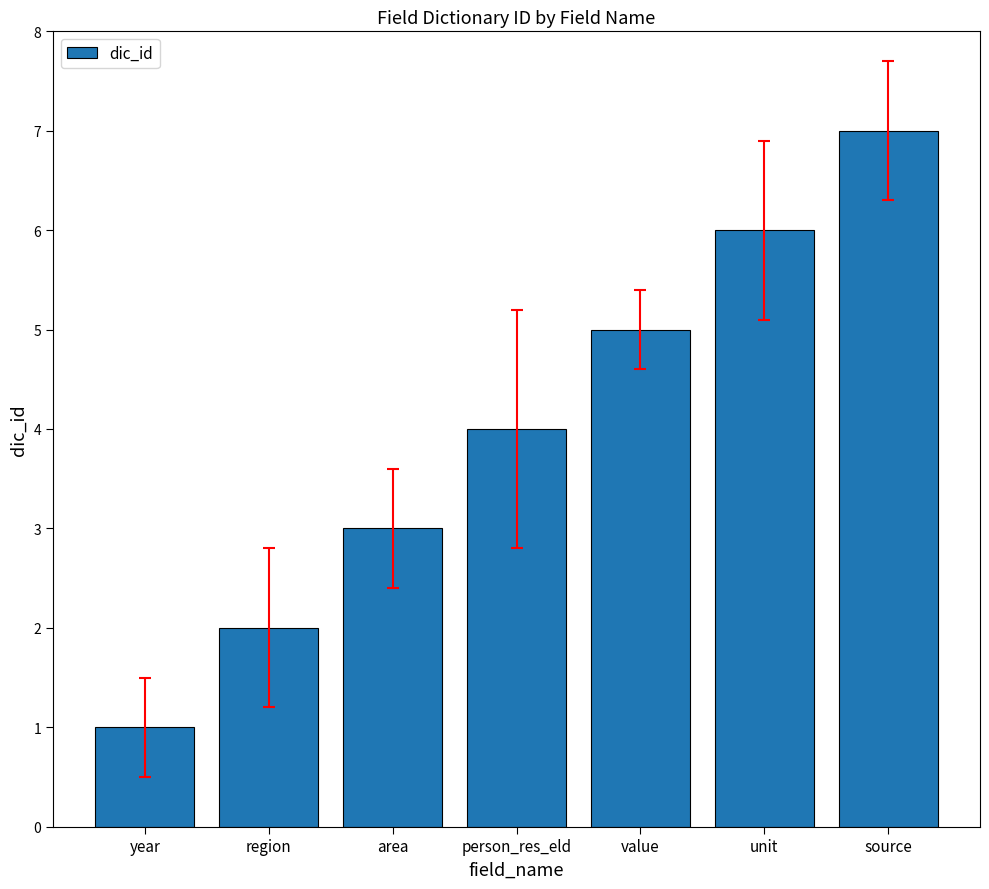

What is the change in value from area to person_res_eld?

+1